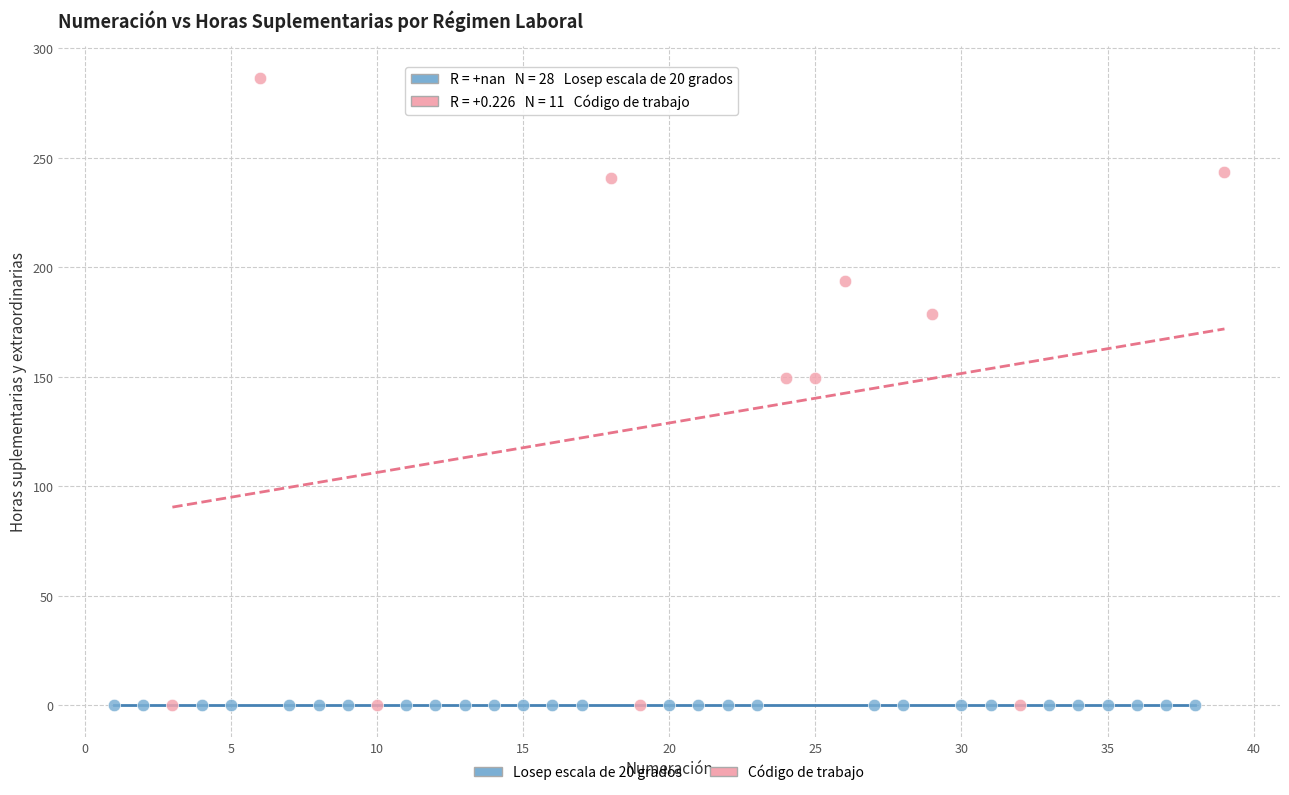

Which series contains the highest Y value?

Código de trabajo